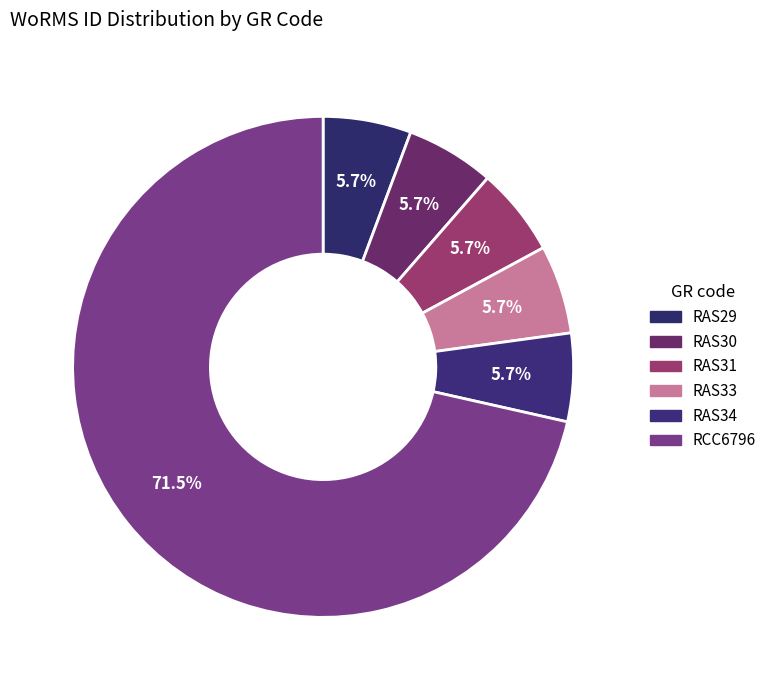

How many segments does this pie chart have?

6